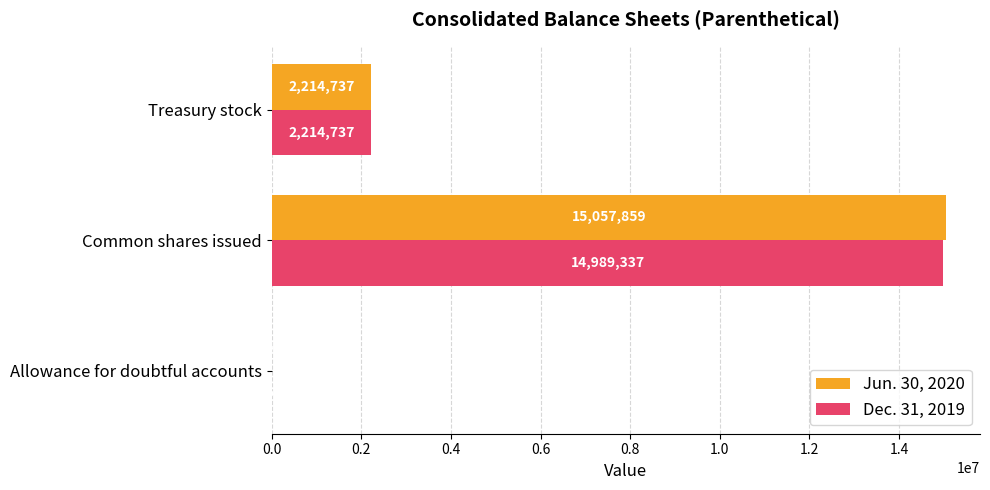

Which series changed the most between Allowance for doubtful accounts and Treasury stock?

Jun. 30, 2020